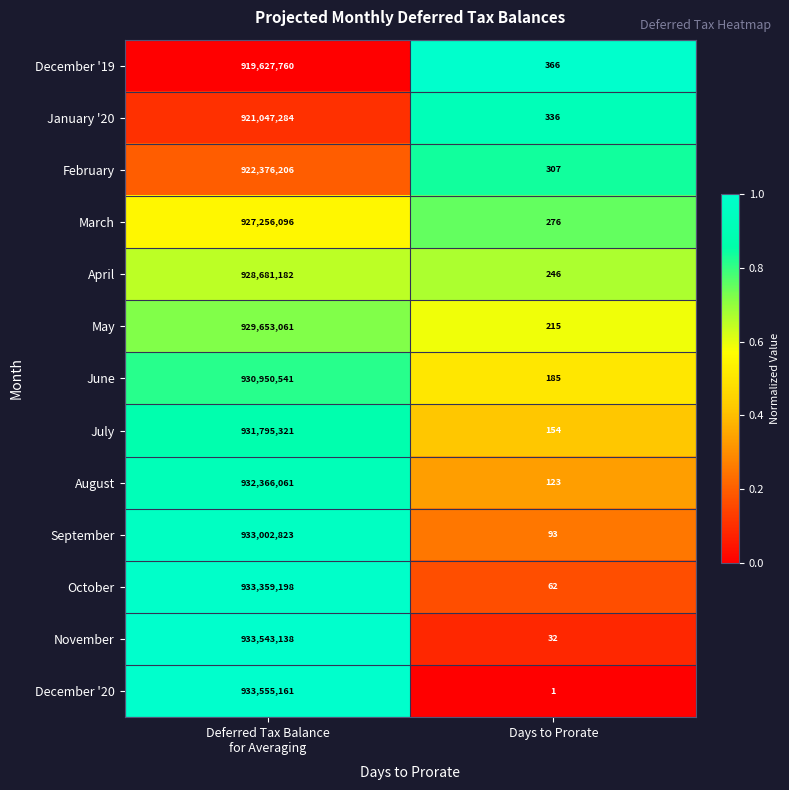

Rank the series by their maximum value, from lowest to highest.

December '19, January '20, February, March, April, May, June, July, August, September, October, November, December '20